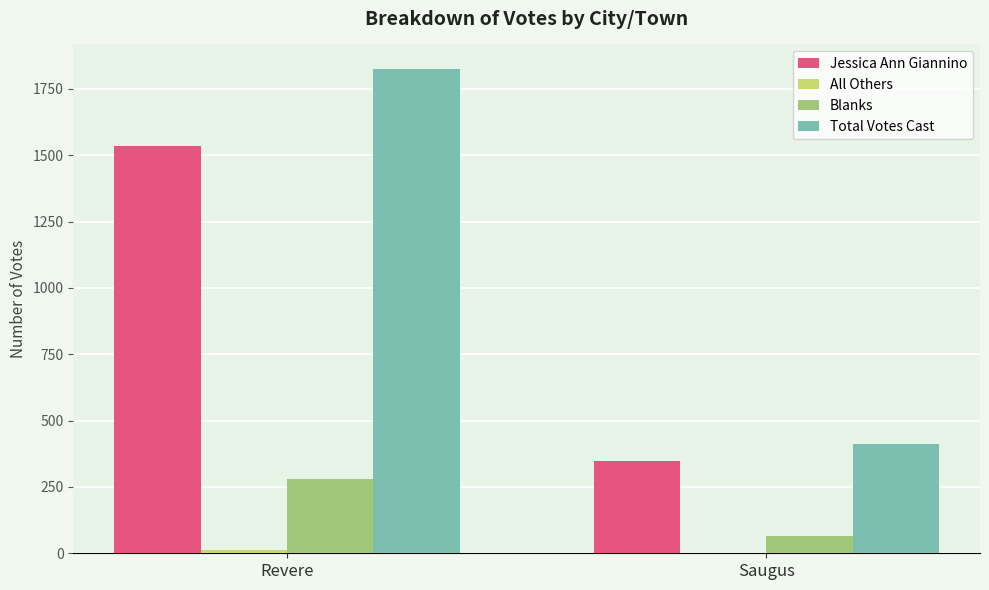

What is the sum of all Blanks values?

343